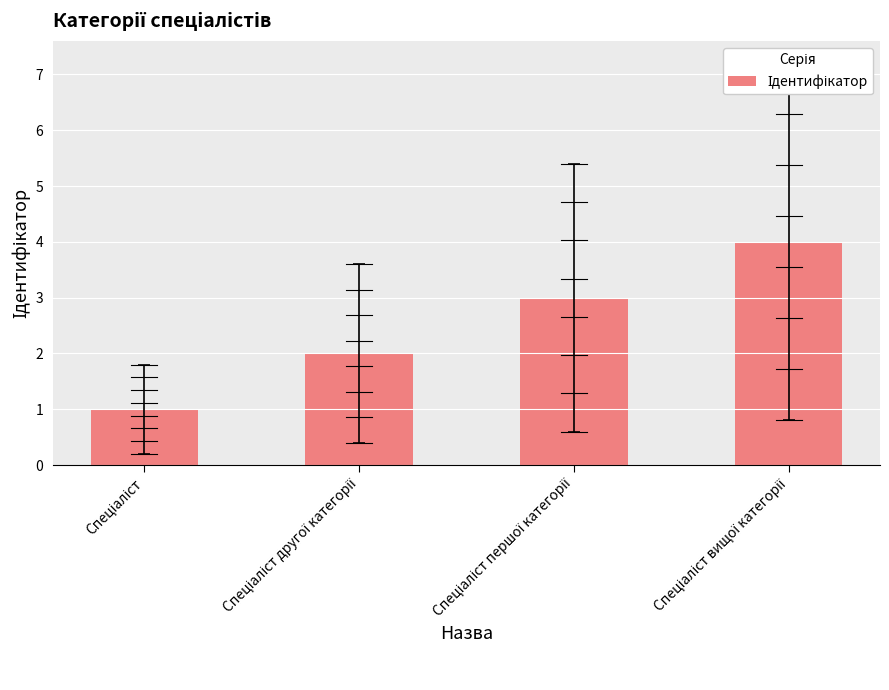

What is the sum of all values?

10